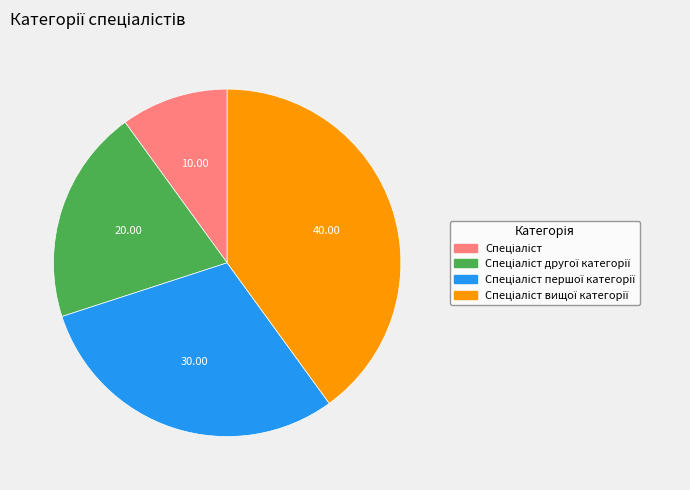

Is there any slice that represents more than half of the pie?

No